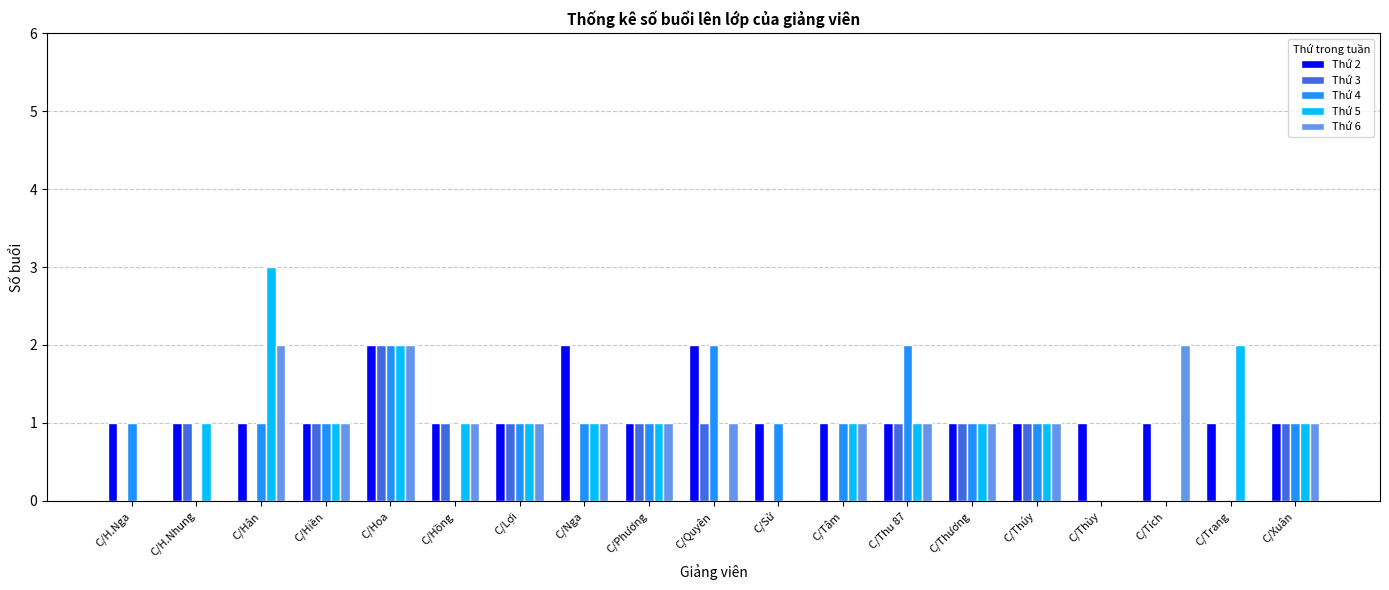

At which category is the sum across all series the highest?

C/Hoa